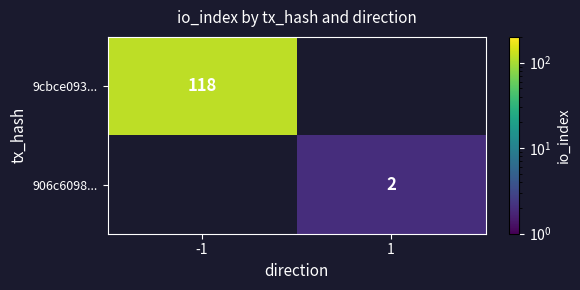

True or false: 9cbce093... has a value of 163 at -1.

False